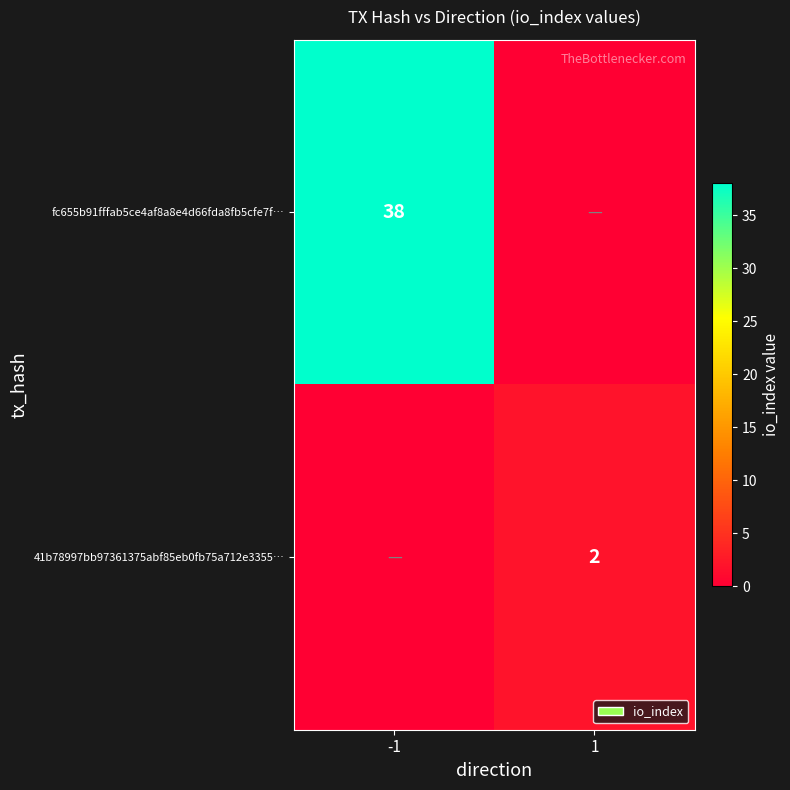

Is it true that 41b78997bb97361375abf85eb0fb75a712e3355… equals 4 at 1?

False